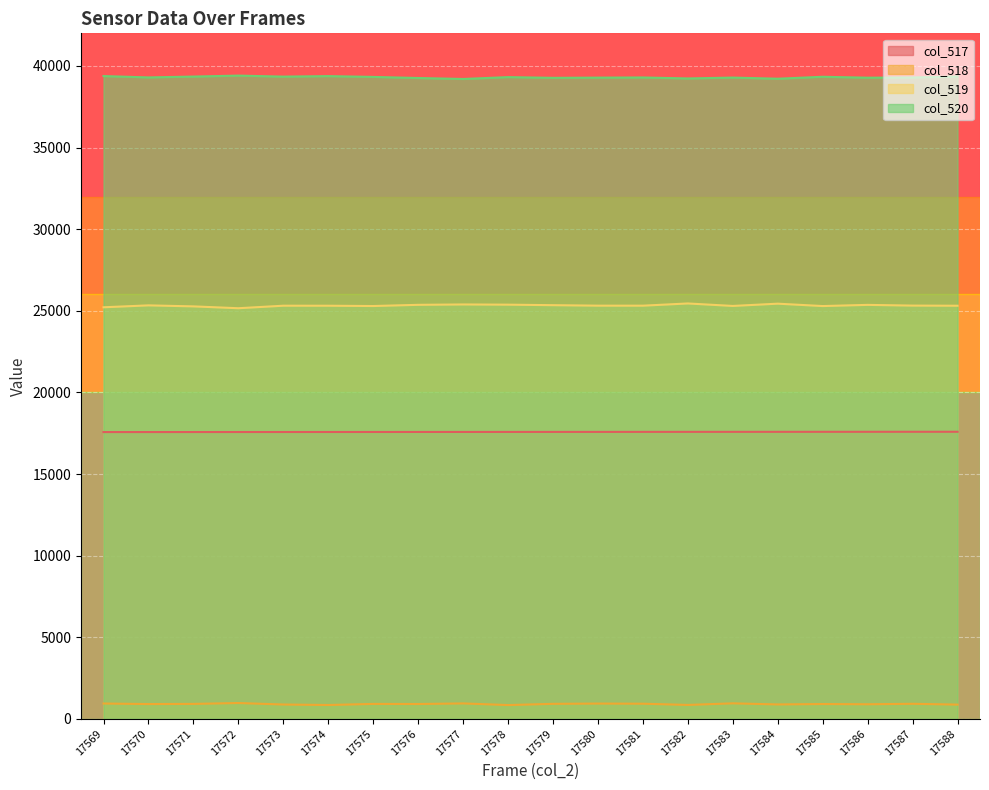

True or false: col_519 has more than 2 interior local peaks.

True